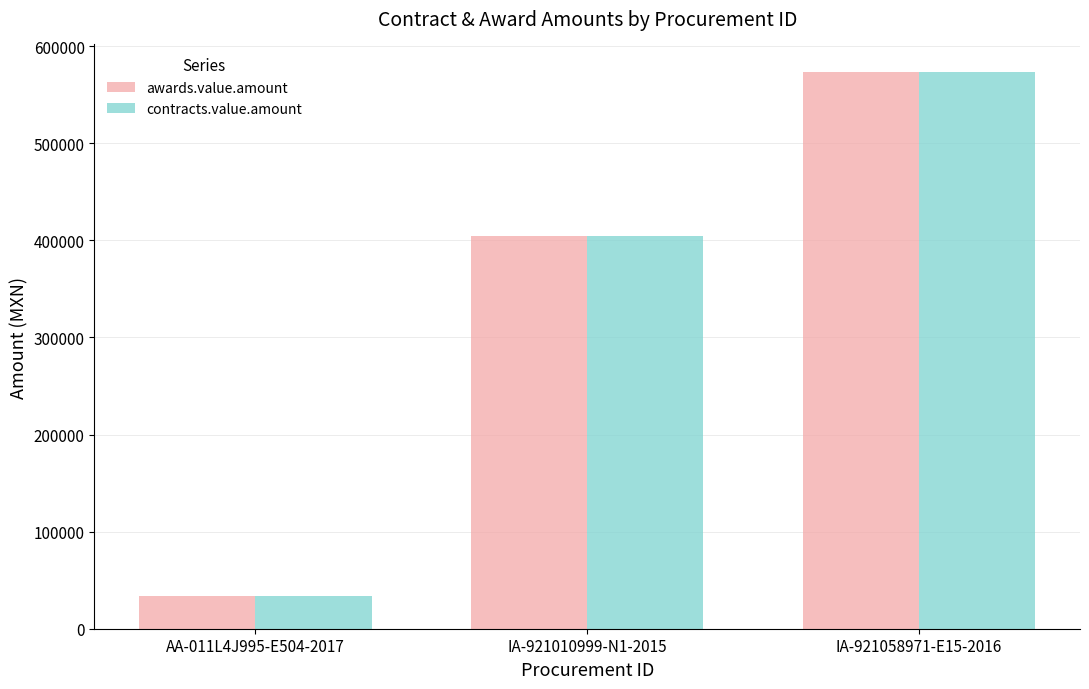

Reading left to right, extract all data points from this chart.

awards.value.amount: 34000.0	404119.2	573193.1
contracts.value.amount: 34000.0	404119.2	573193.1